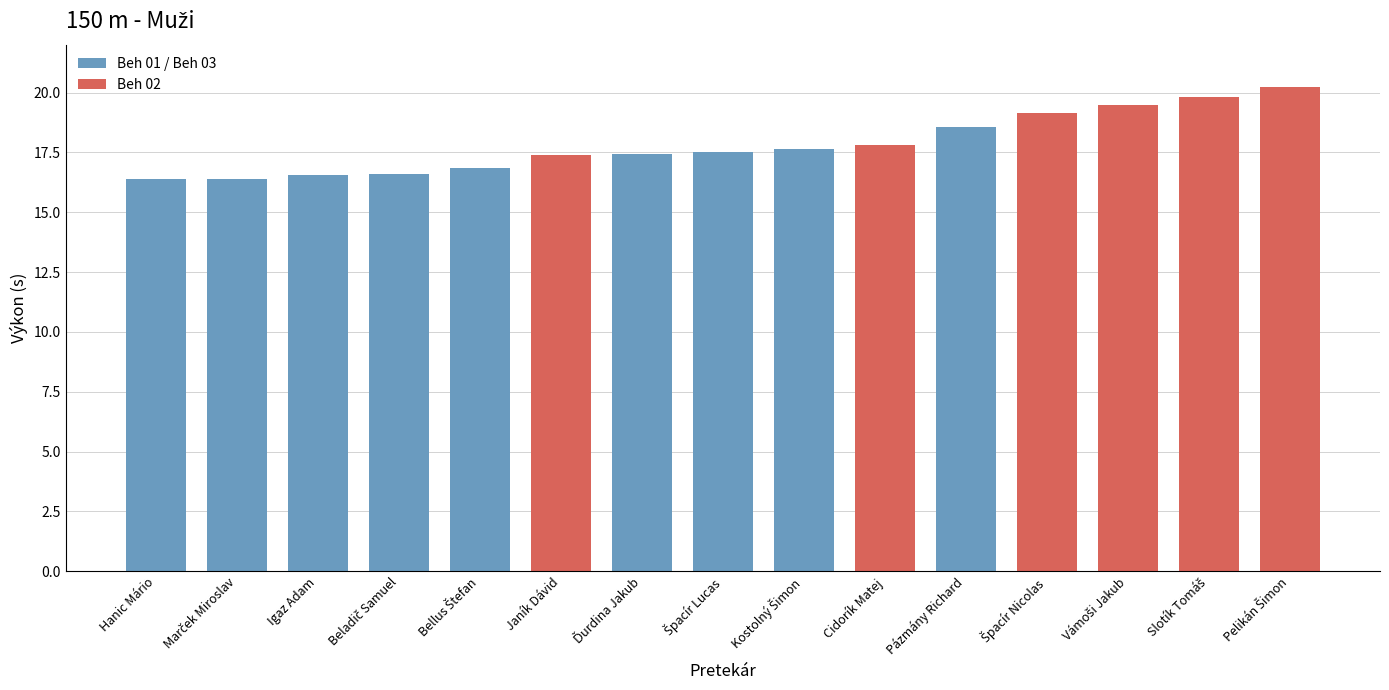

Count the number of data series in this chart.

1